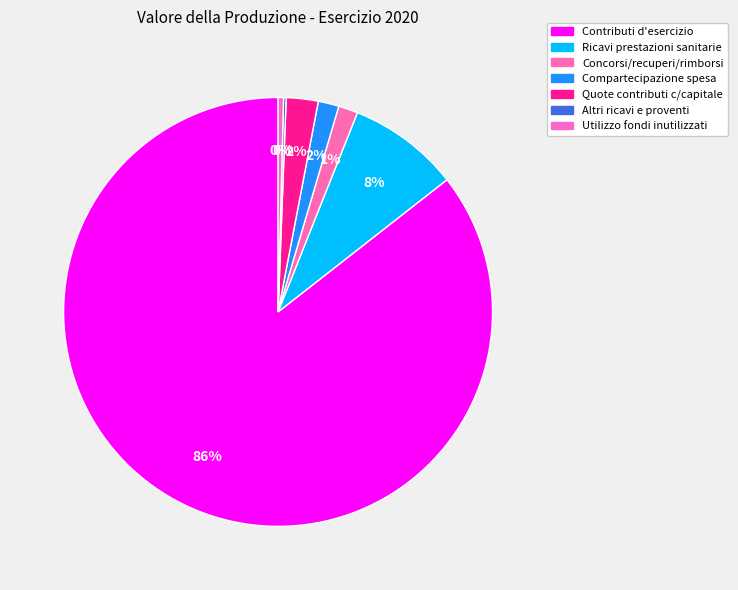

Which category has the smallest portion of the pie?

Altri ricavi e proventi